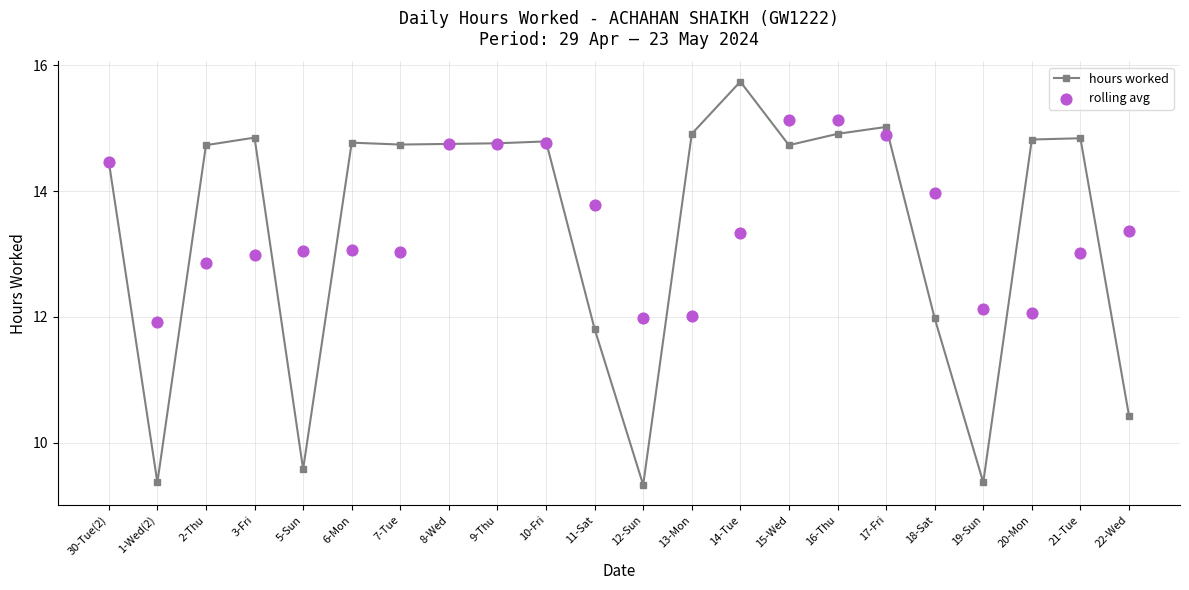

Which series has the largest total across all categories?

rolling avg